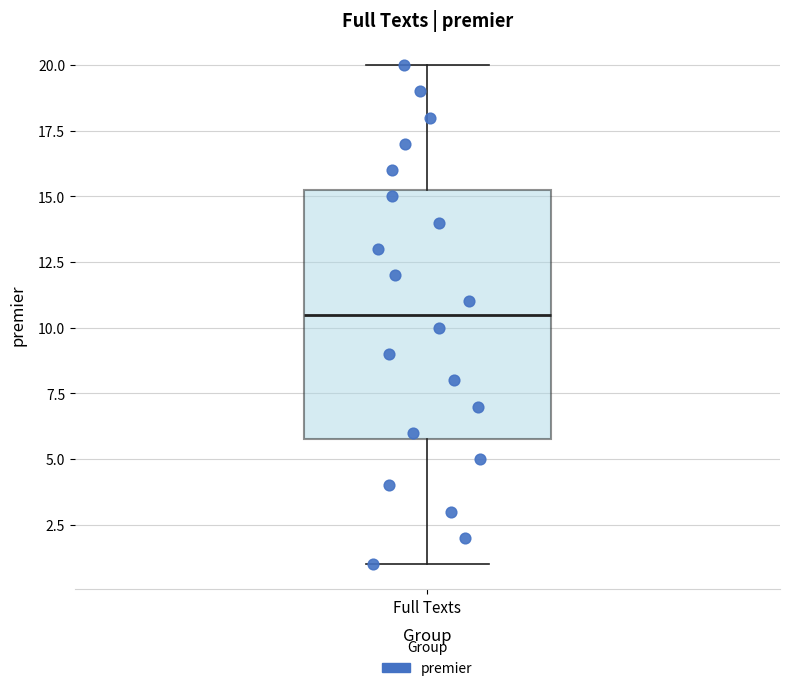

Transcribe this box plot: give where the median line is, the range the box spans, and where the two whiskers end, as read against the y-axis. The values are not printed on the chart, so give them approximately, as read against the axis.

median 10.5, box 6.0 to 15.5, whiskers 1.0 to 20.0